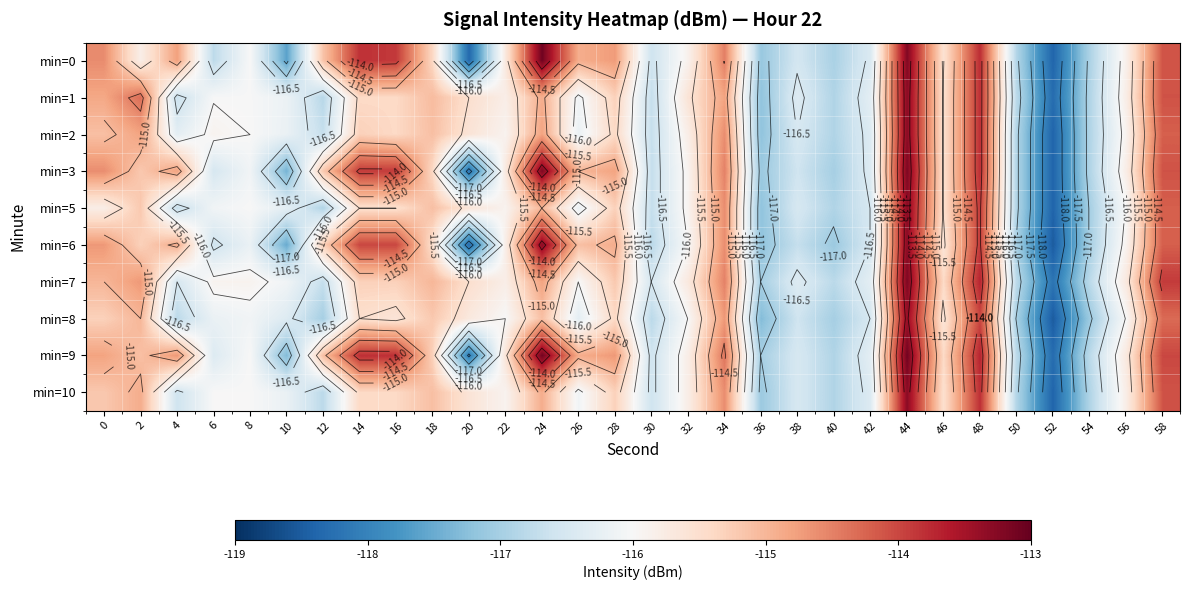

Which series has the largest range (max minus min)?

min=0